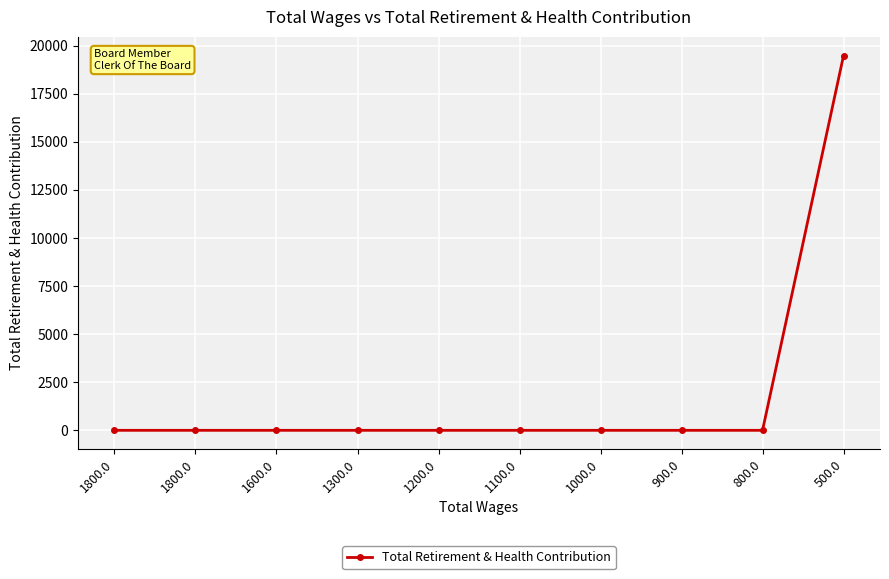

How many categories are shown in the chart?

10